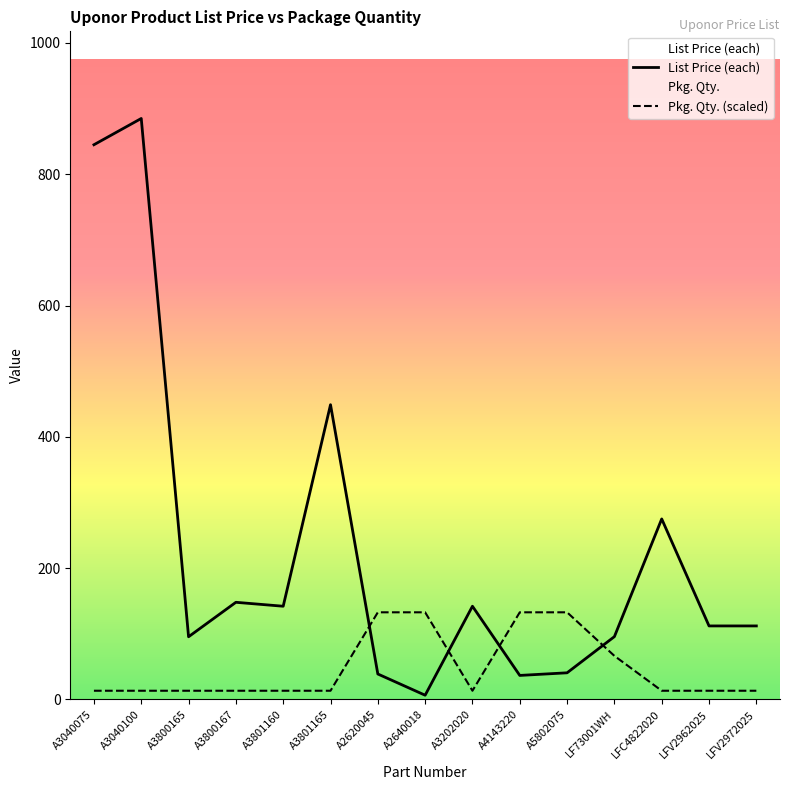

Is the value of List Price (each) at LF73001WH greater than the value of Pkg. Qty. at A3202020?

Yes